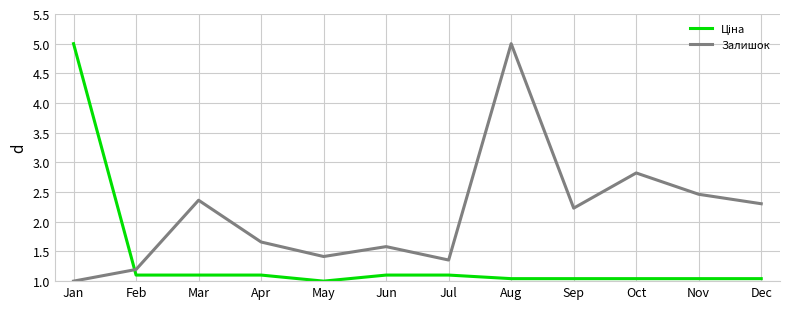

Which series has the largest total across all categories?

Залишок